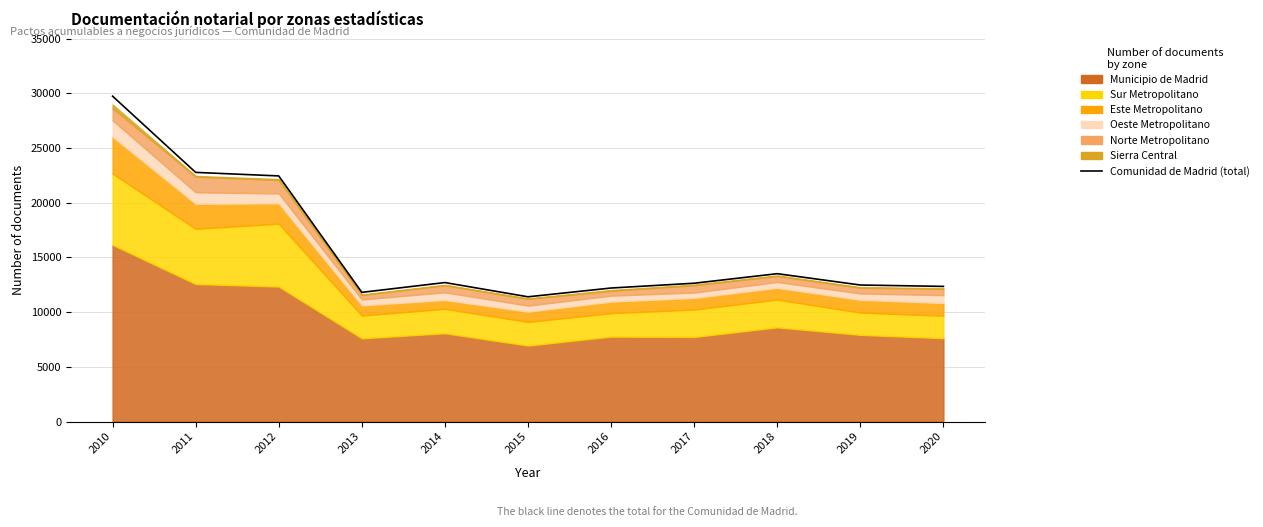

At which label is the value closest to 20572?

2012